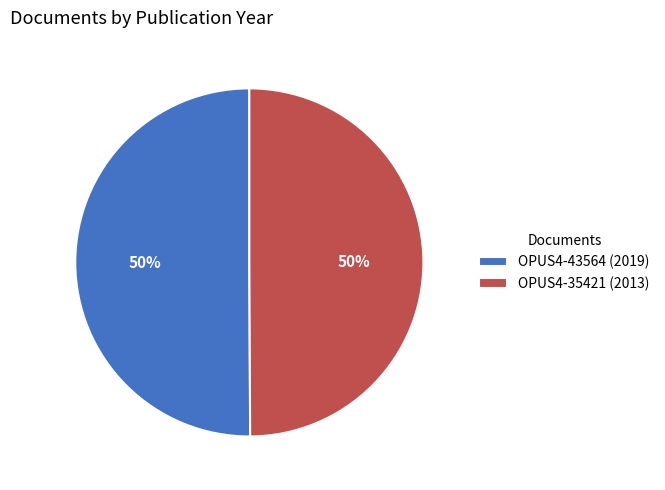

How many slices are in this pie chart?

2